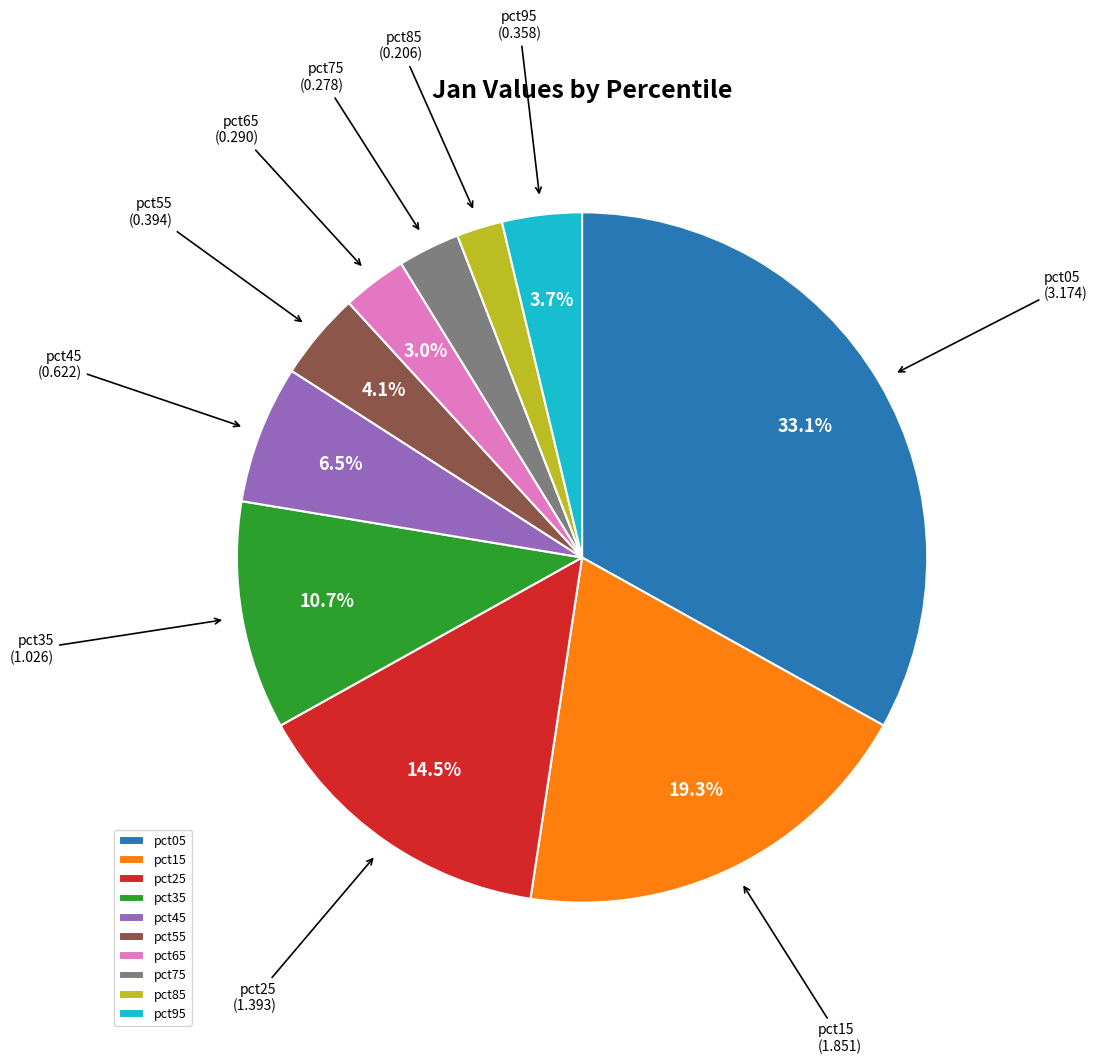

Does any single category account for the majority?

No